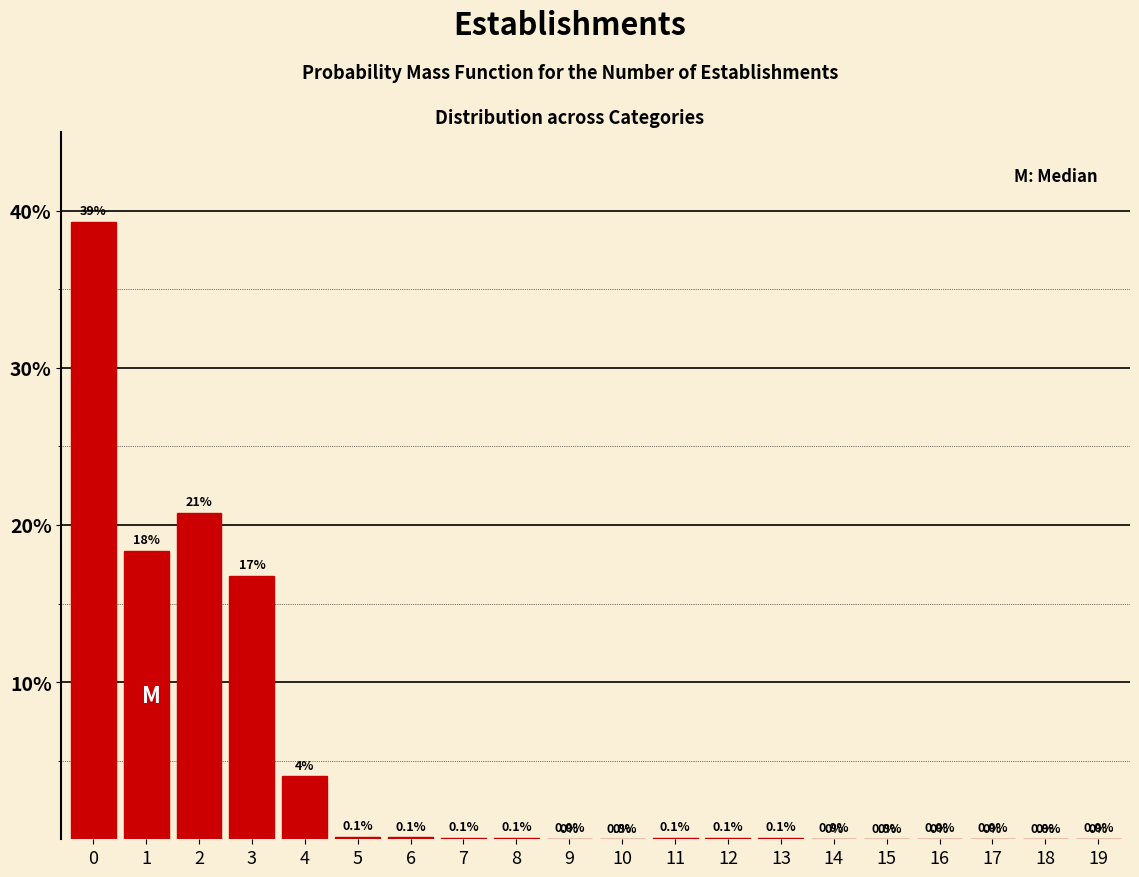

The chart shows a value of 0.0 at 19. True or false?

True